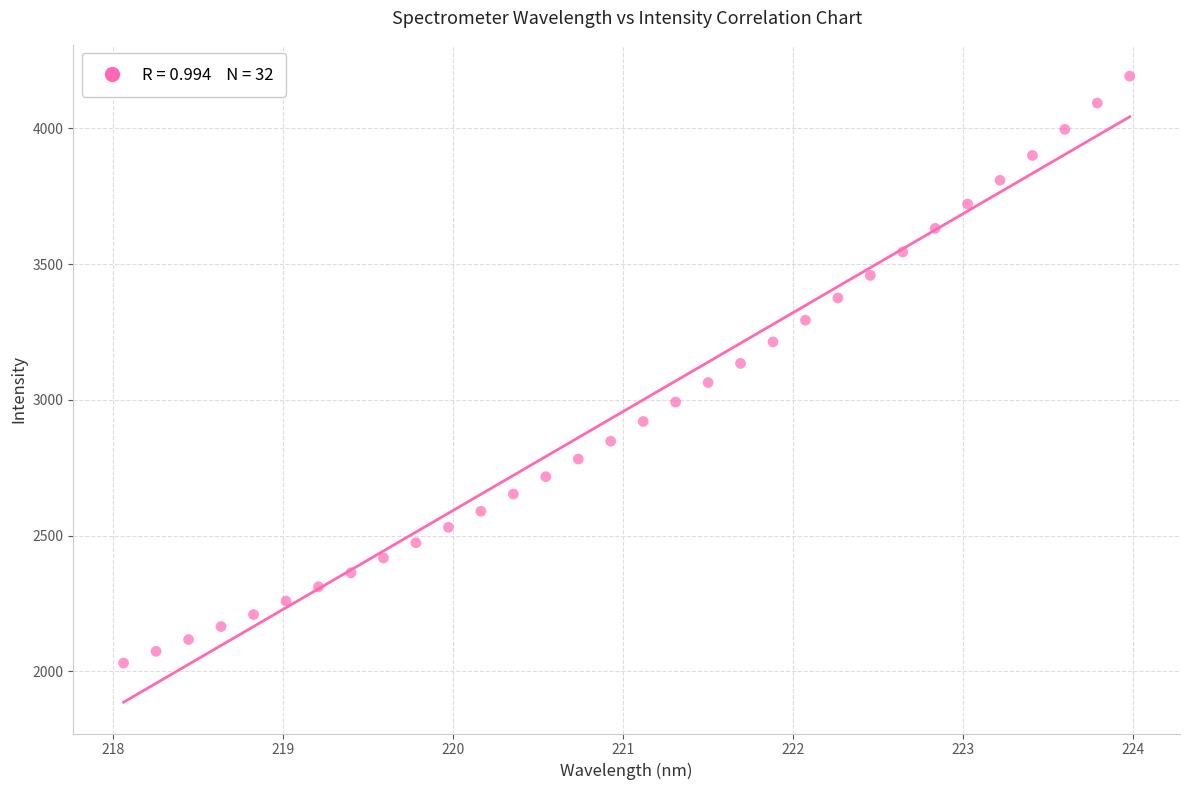

What is the range of X values (max minus min)?

5.9